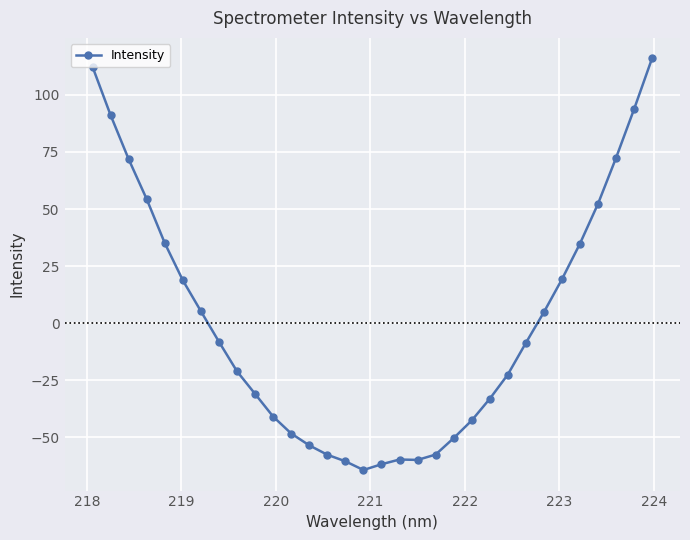

What is the greatest value displayed?

115.9